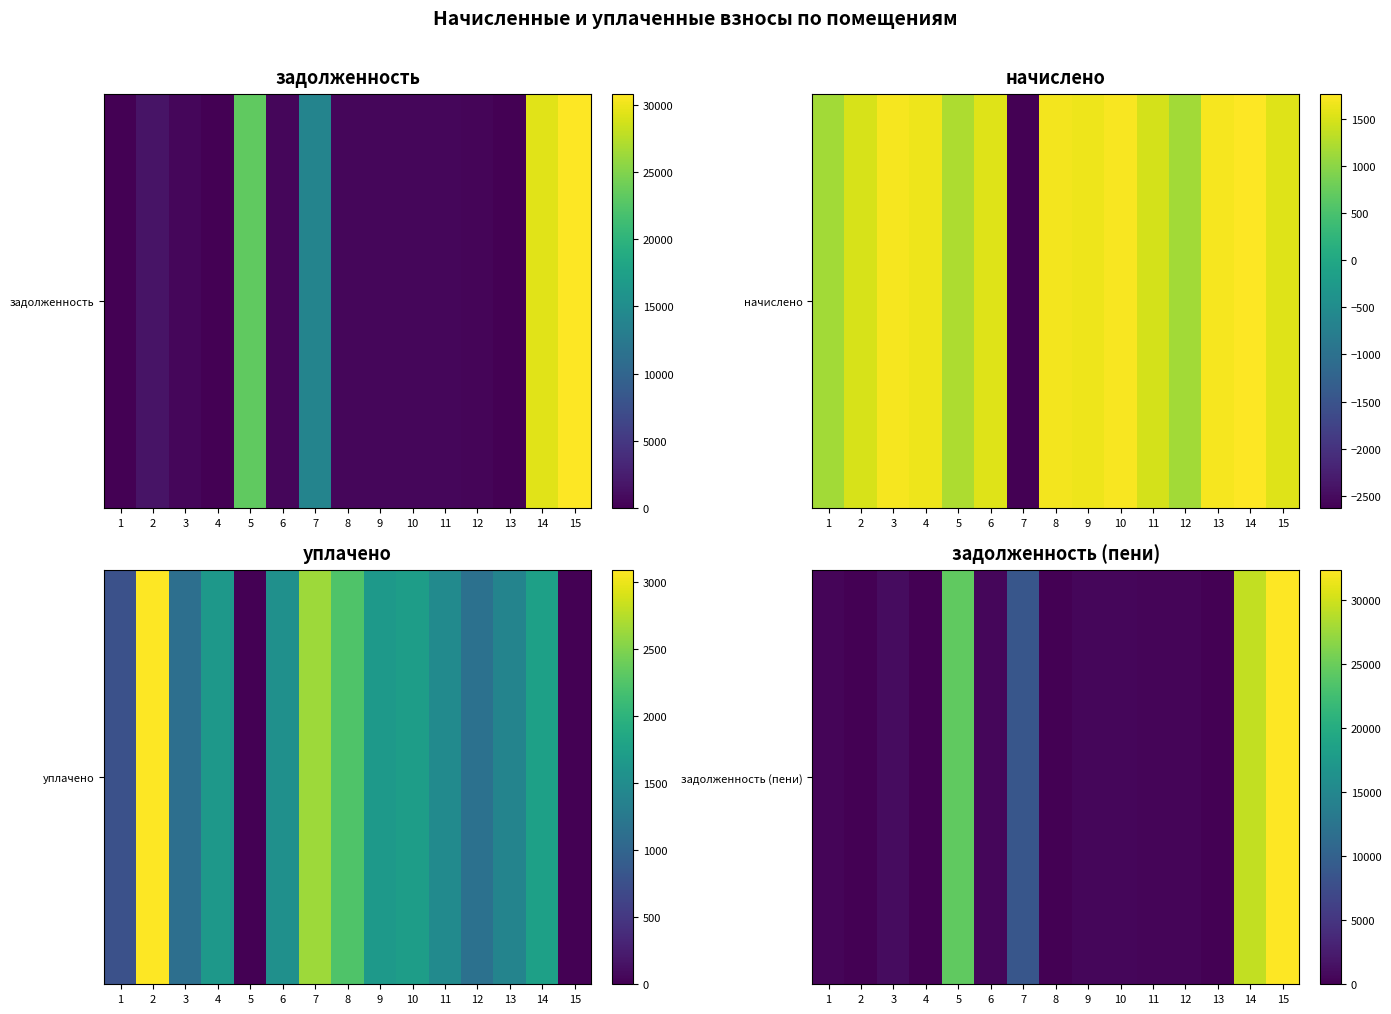

What is the sum of all values?

98808.3